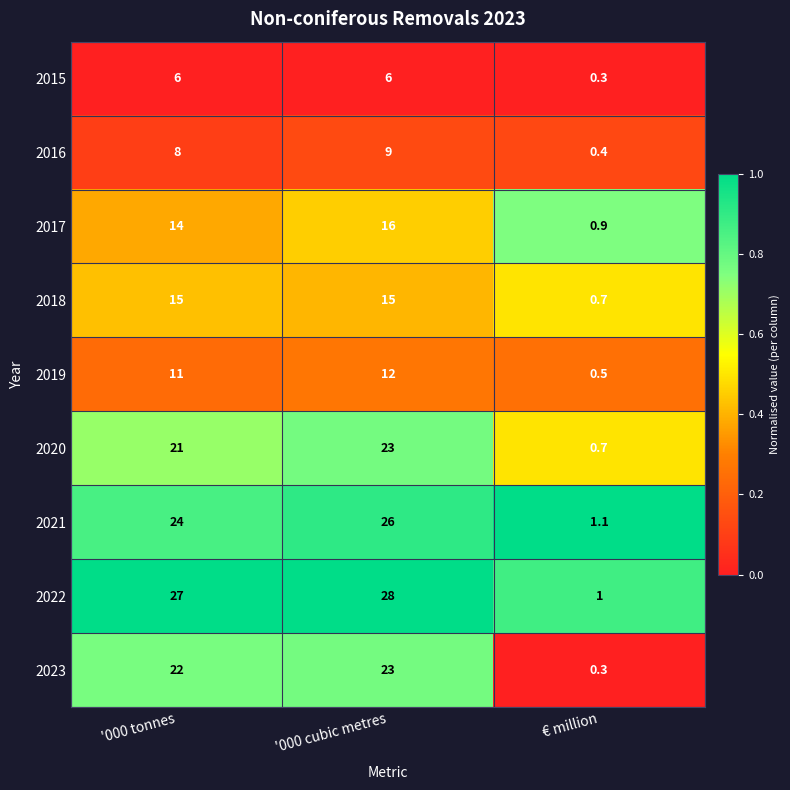

Count the number of data series in this chart.

9